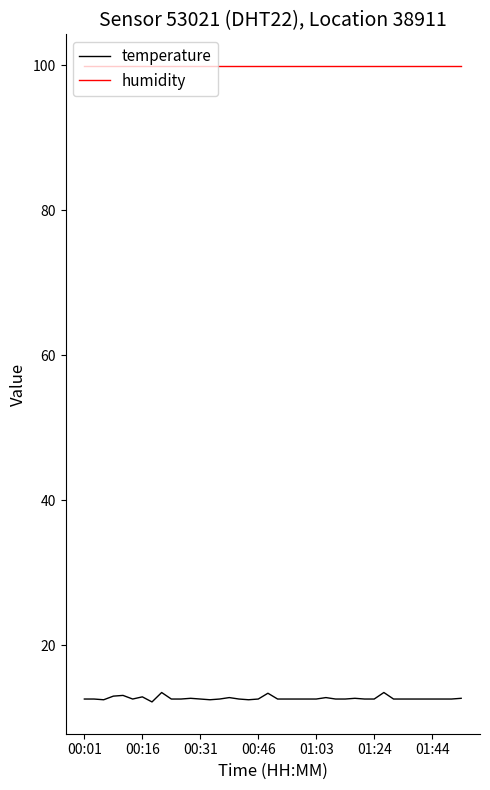

What is the maximum value shown in the chart?

99.9